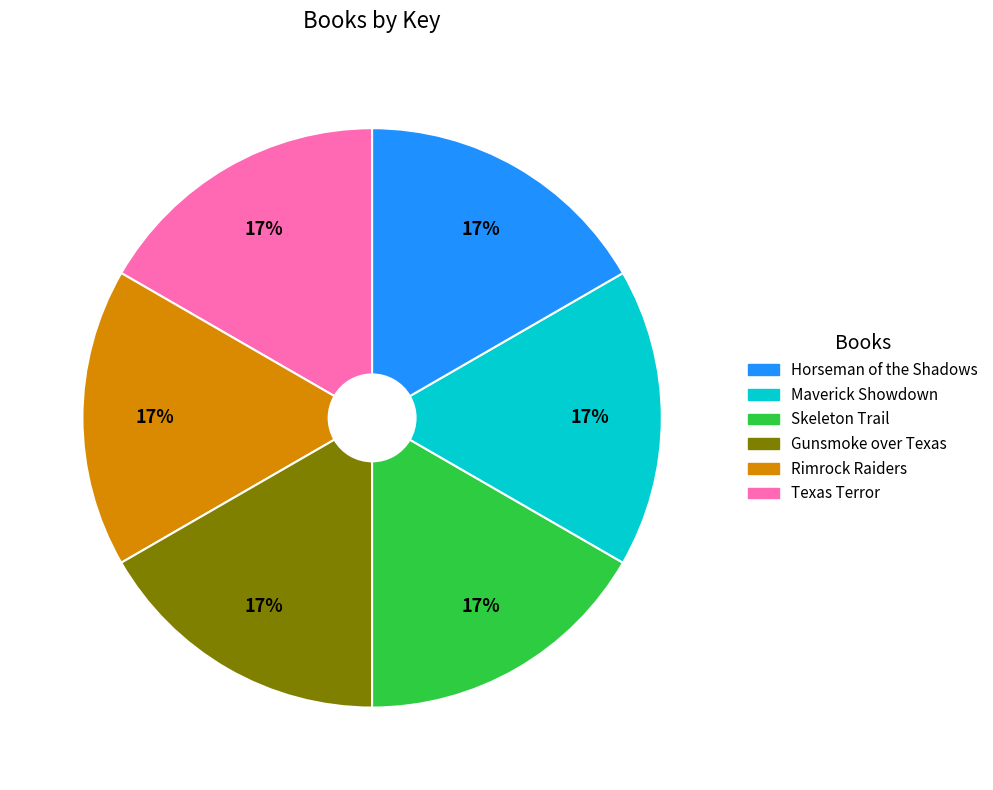

Does any single category account for the majority?

No